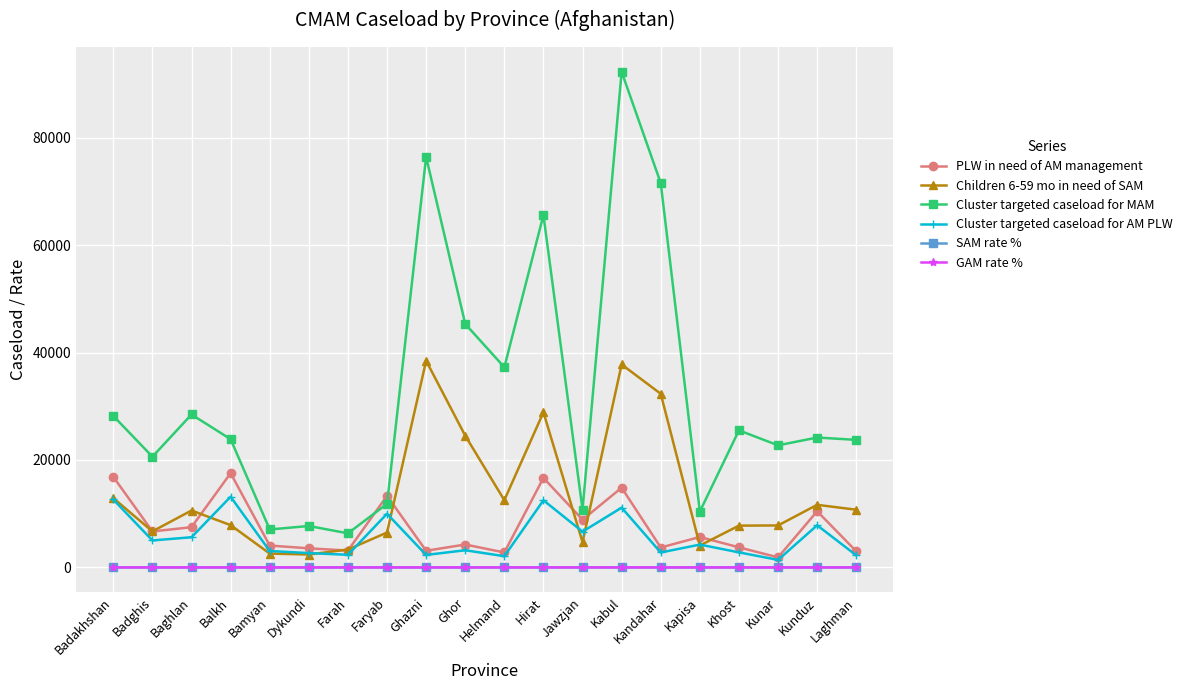

At which category is the sum across all series the highest?

Kabul